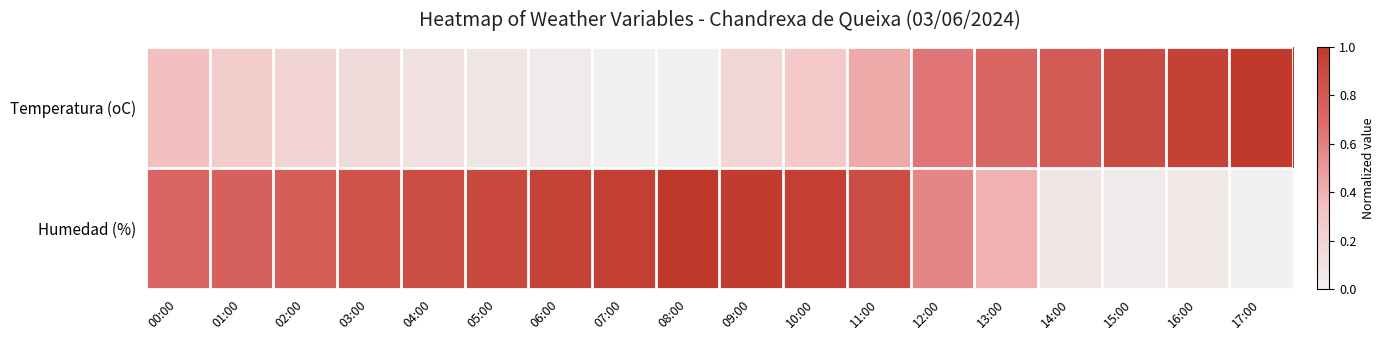

At which category is the sum across all series the highest?

11:00